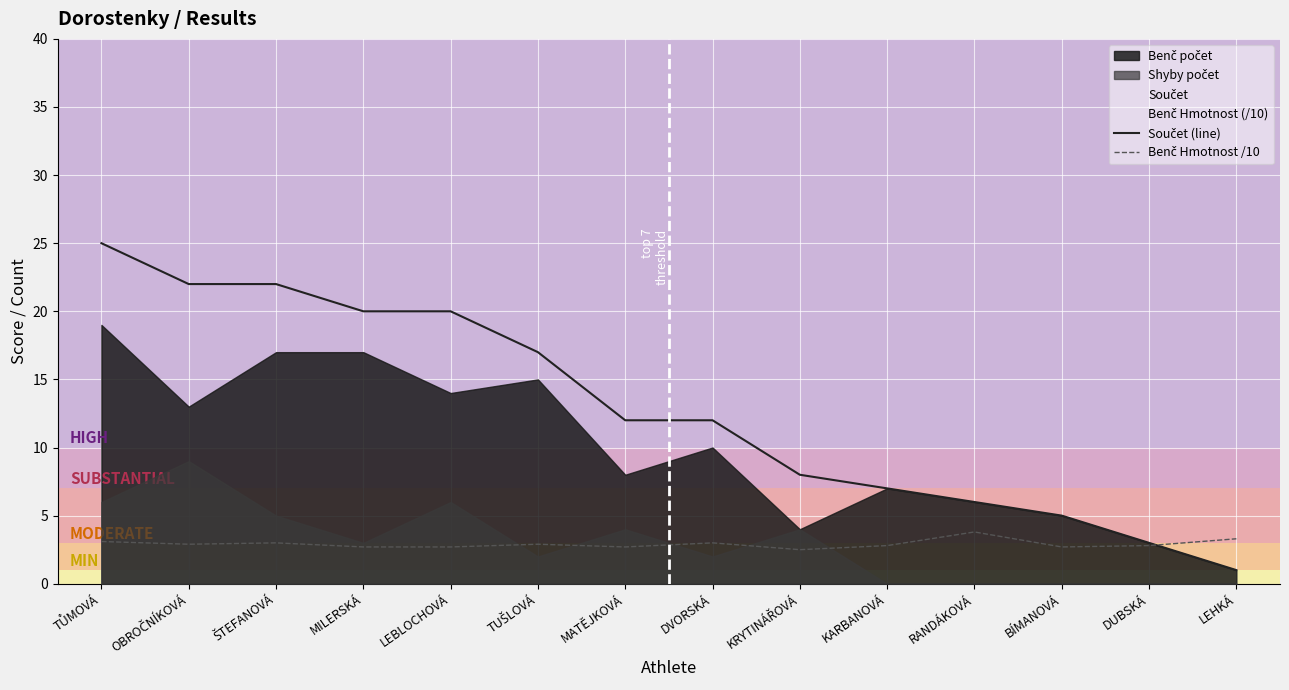

Which category has the lowest value across all series?

LEHKÁ